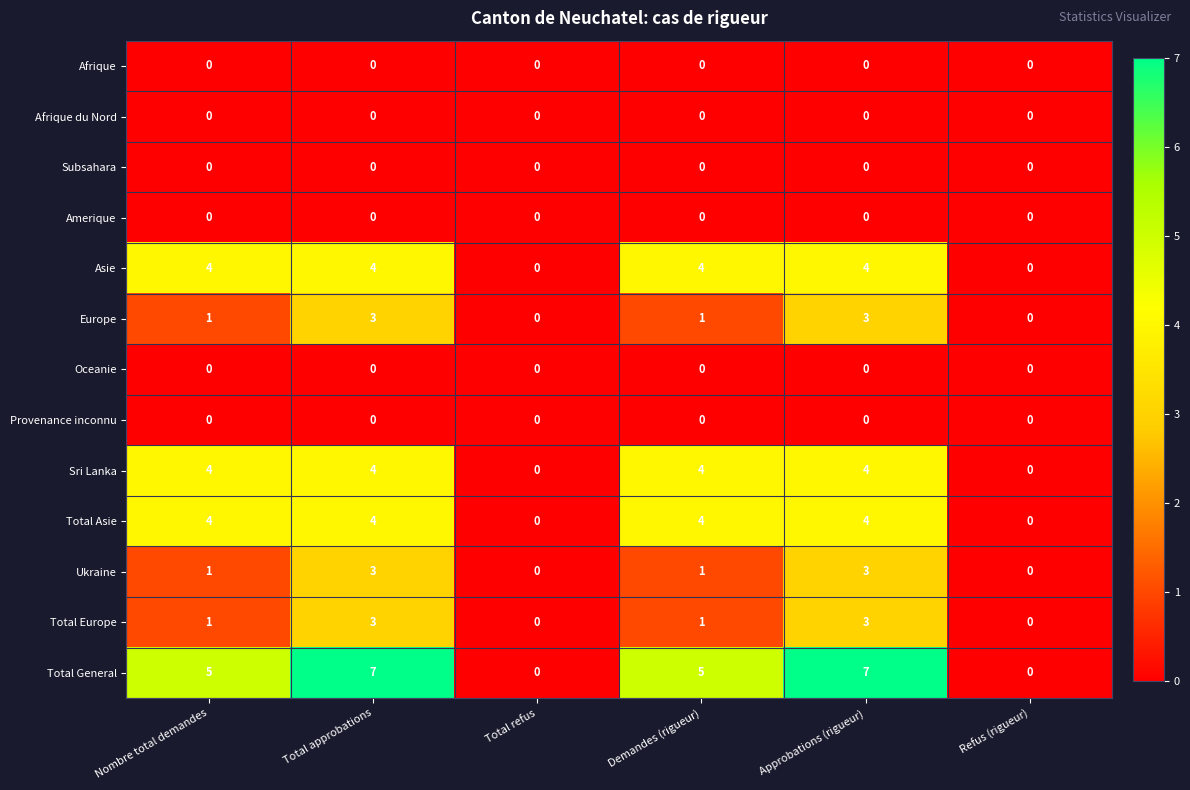

What is the sum of all Total General values?

24